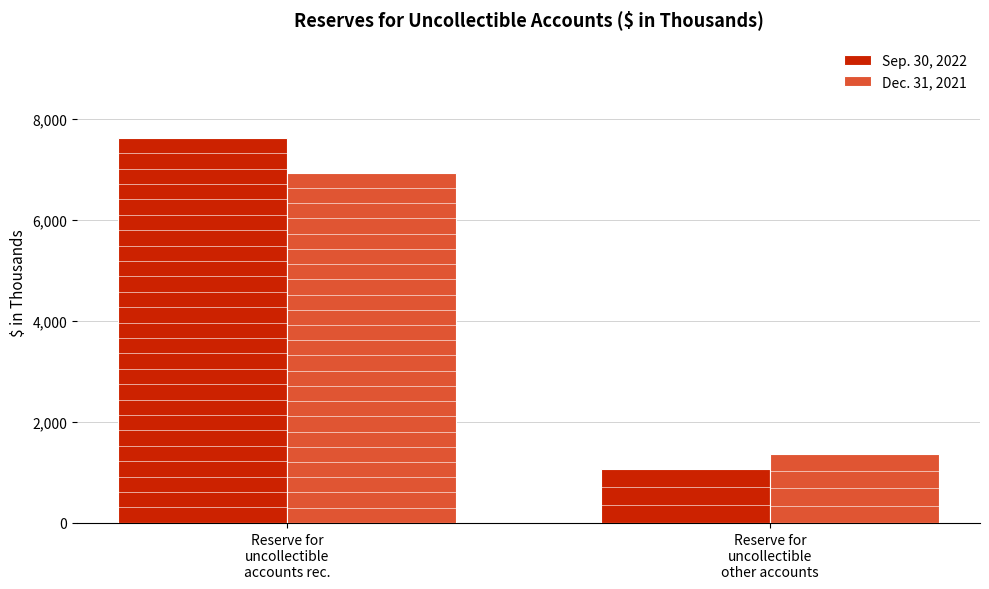

How many Sep. 30, 2022 values are between 1069 and 7633?

2